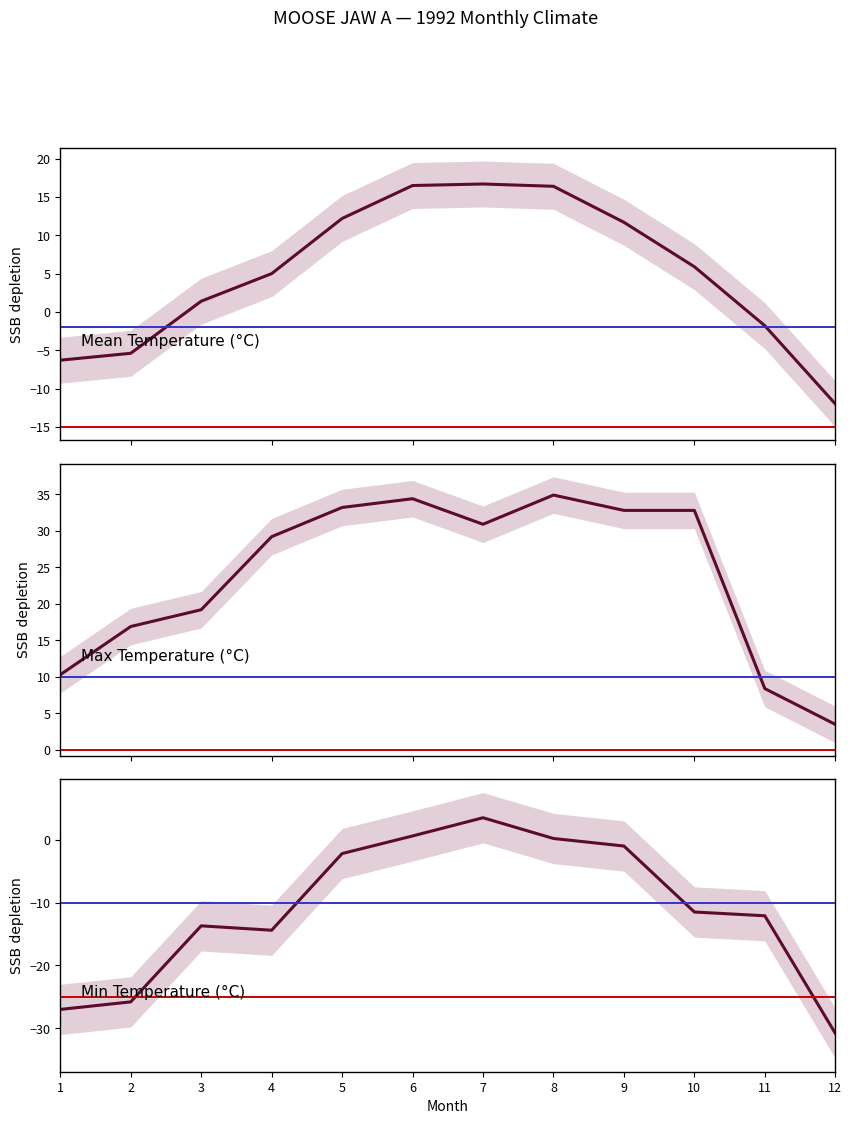

Rank the series by their average value, from lowest to highest.

Tn, Tm, Tx